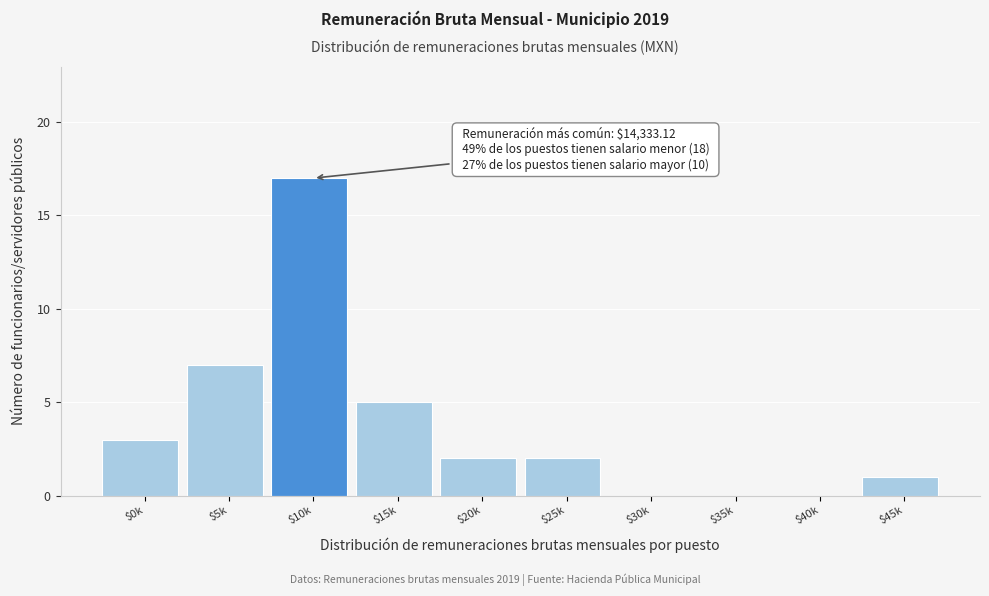

Is it true that the value at $30k is 0?

True